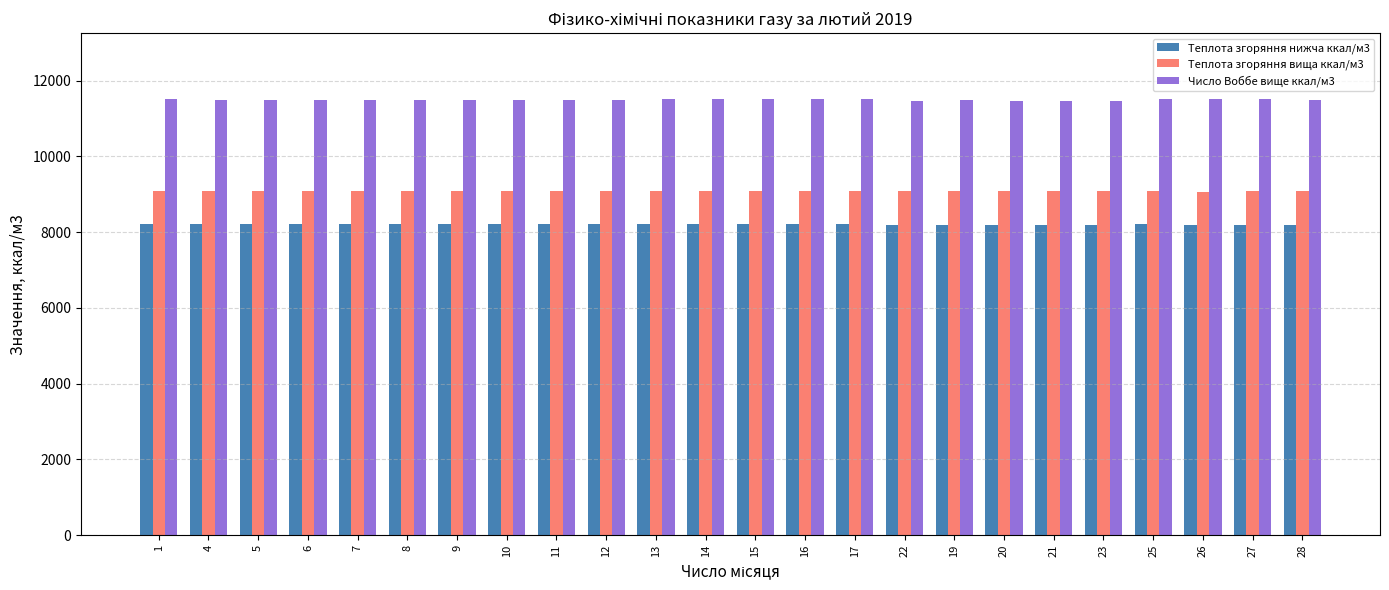

What is the label of the 11th bar from the left?

13